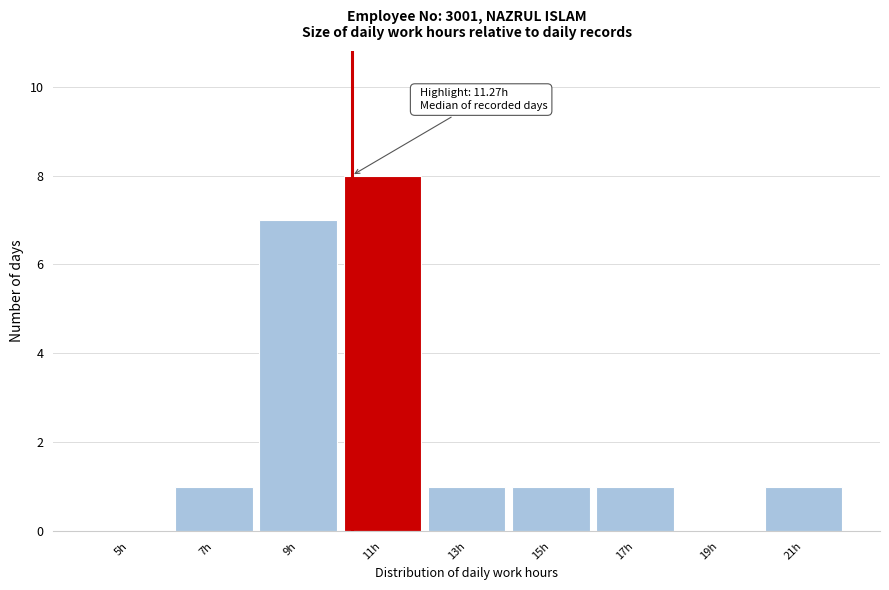

Reading right to left, list all the values displayed in this chart.

21h=1	19h=0	17h=1	15h=1	13h=1	11h=8	9h=7	7h=1	5h=0